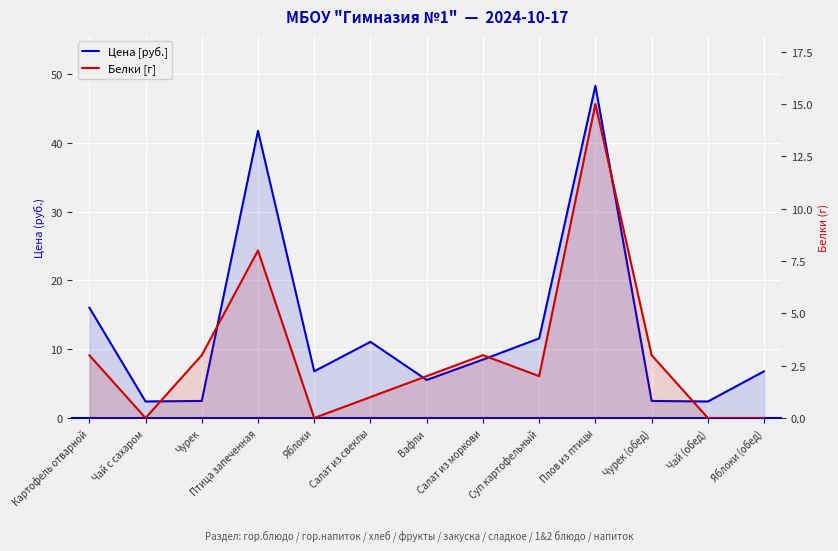

Count the number of data series in this chart.

2